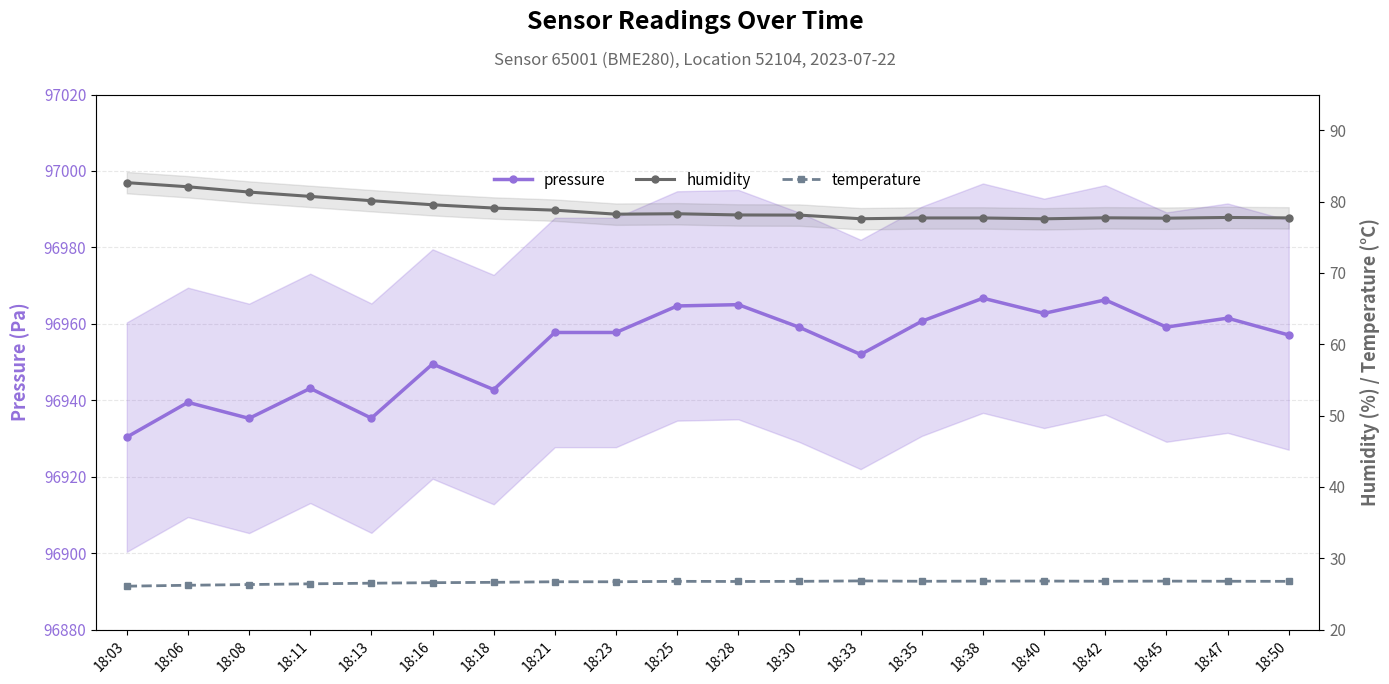

Reading right to left, transcribe all the data shown in this chart.

pressure: 18:50=96957.1	18:47=96961.5	18:45=96959.2	18:42=96966.3	18:40=96962.8	18:38=96966.7	18:35=96960.7	18:33=96952.0	18:30=96959.1	18:28=96965.0	18:25=96964.7	18:23=96957.8	18:21=96957.8	18:18=96942.8	18:16=96949.5	18:13=96935.3	18:11=96943.1	18:08=96935.3	18:06=96939.5	18:03=96930.4
humidity: 18:50=77.7	18:47=77.8	18:45=77.7	18:42=77.7	18:40=77.6	18:38=77.7	18:35=77.7	18:33=77.6	18:30=78.1	18:28=78.1	18:25=78.3	18:23=78.2	18:21=78.8	18:18=79.1	18:16=79.5	18:13=80.1	18:11=80.7	18:08=81.3	18:06=82.1	18:03=82.7
temperature: 18:50=26.8	18:47=26.8	18:45=26.8	18:42=26.8	18:40=26.8	18:38=26.8	18:35=26.8	18:33=26.8	18:30=26.8	18:28=26.8	18:25=26.8	18:23=26.7	18:21=26.7	18:18=26.6	18:16=26.6	18:13=26.5	18:11=26.4	18:08=26.3	18:06=26.2	18:03=26.1